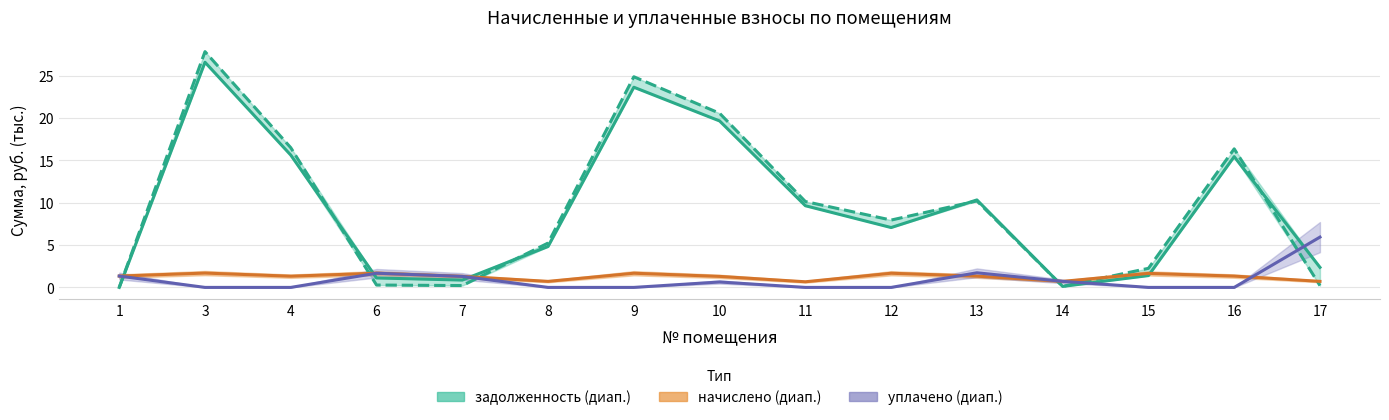

What is the difference between the maximum and minimum values in the задолженность (кон.) series?

27.9